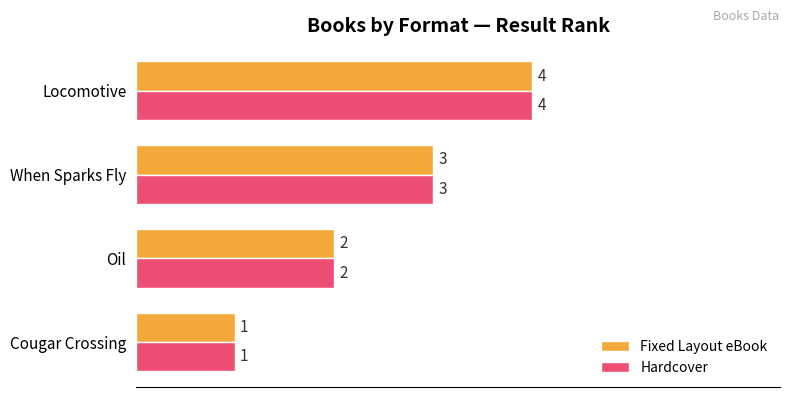

At which category is the sum across all series the highest?

Locomotive